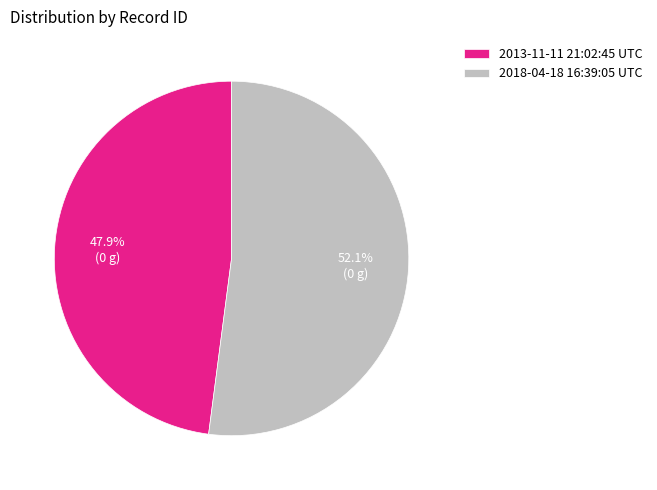

Does 2013-11-11 21:02:45 UTC represent more than half of the total?

No